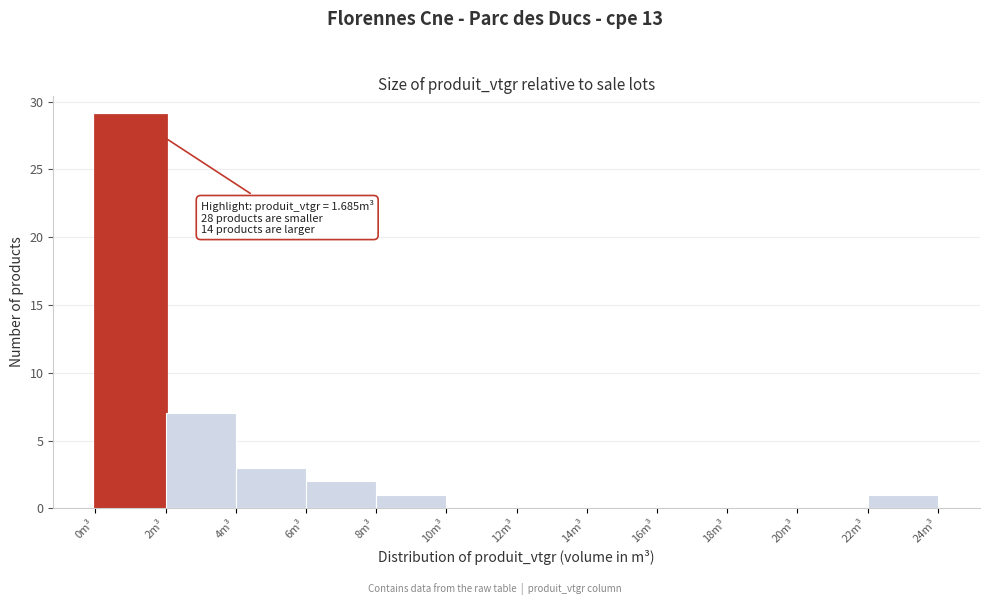

Which range on the x-axis has the tallest bar?

0 to 2